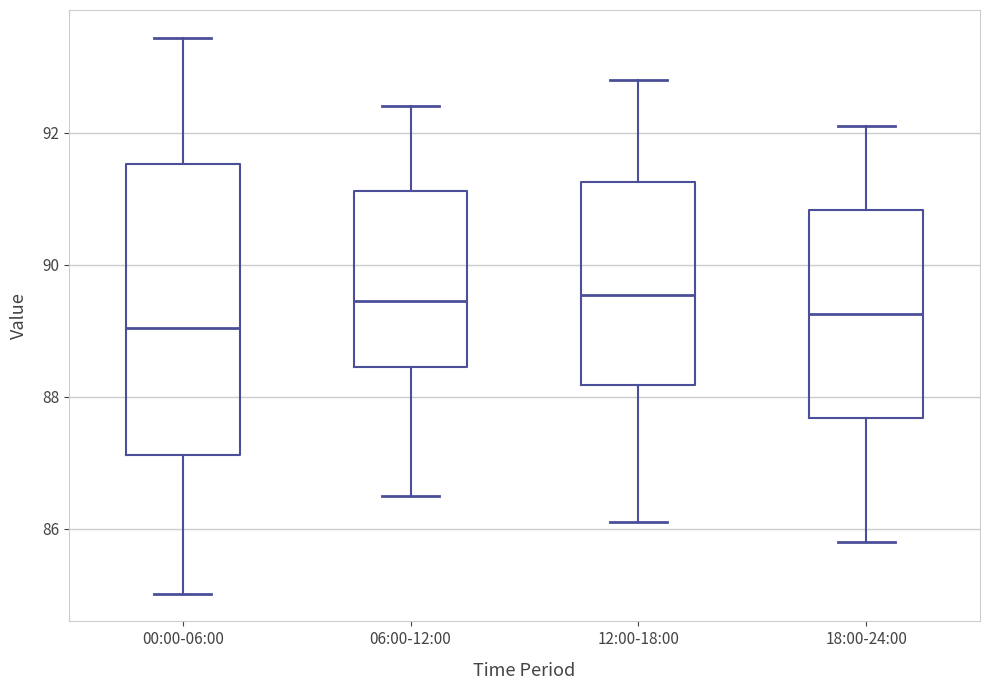

Which box has the lowest median line?

00:00-06:00